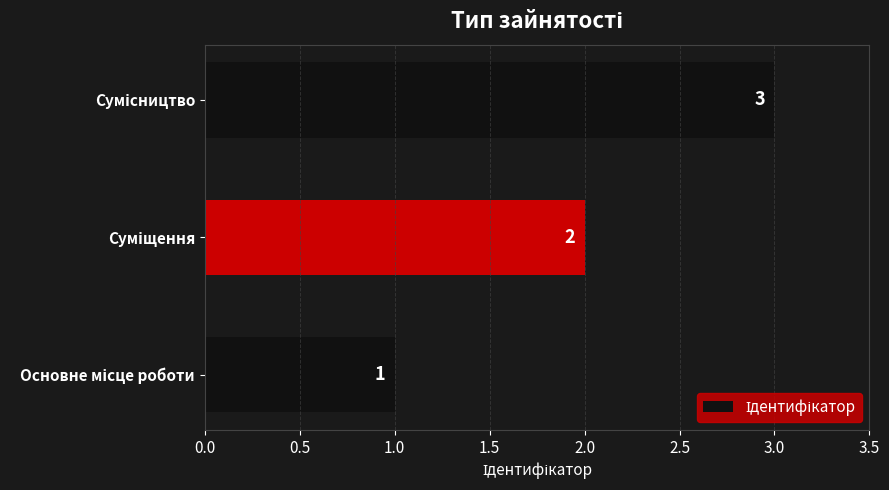

Count the values in the range 1 to 3.

3